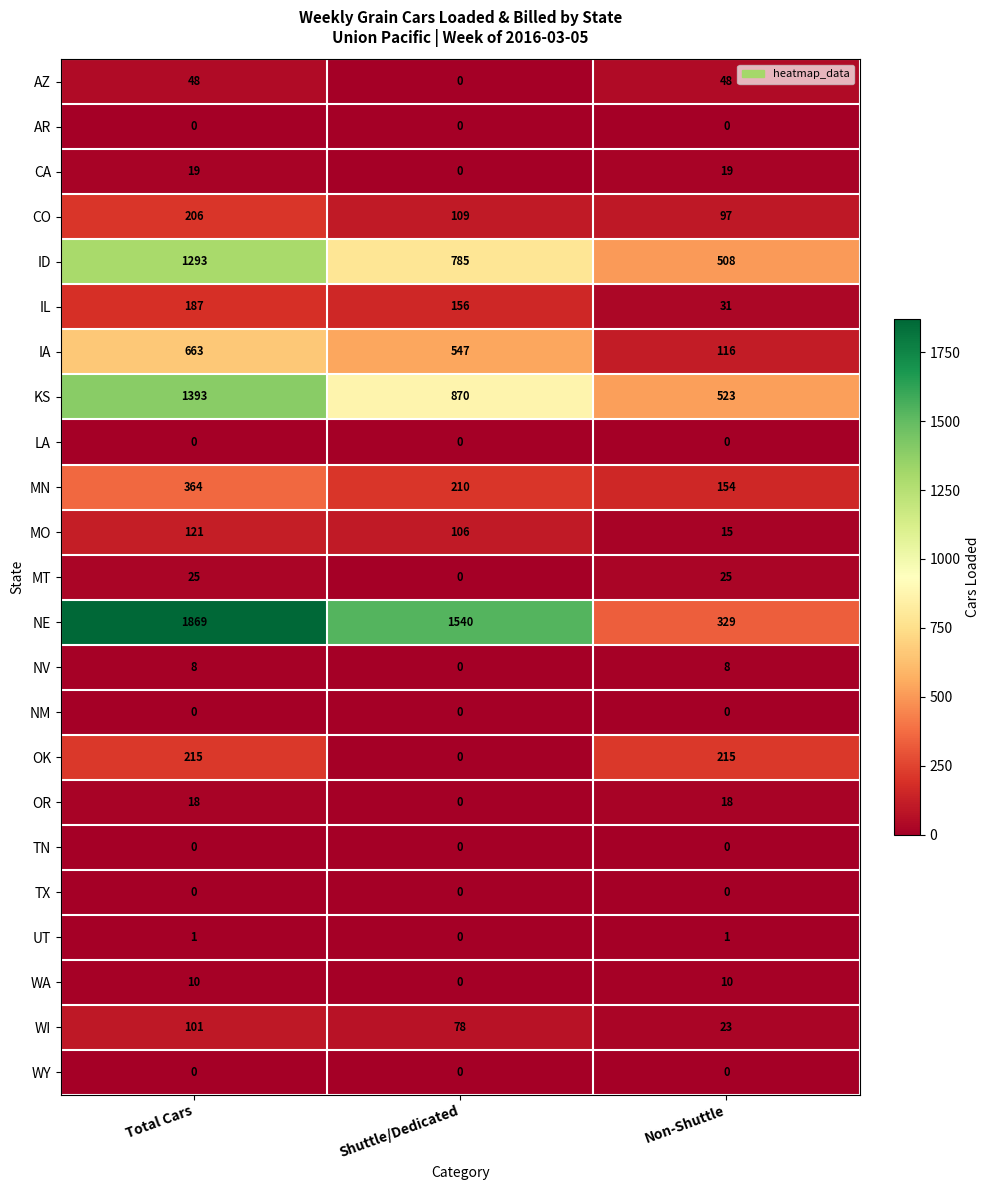

Is the value of CA at Total Cars greater than the value of WI at Non-Shuttle?

No